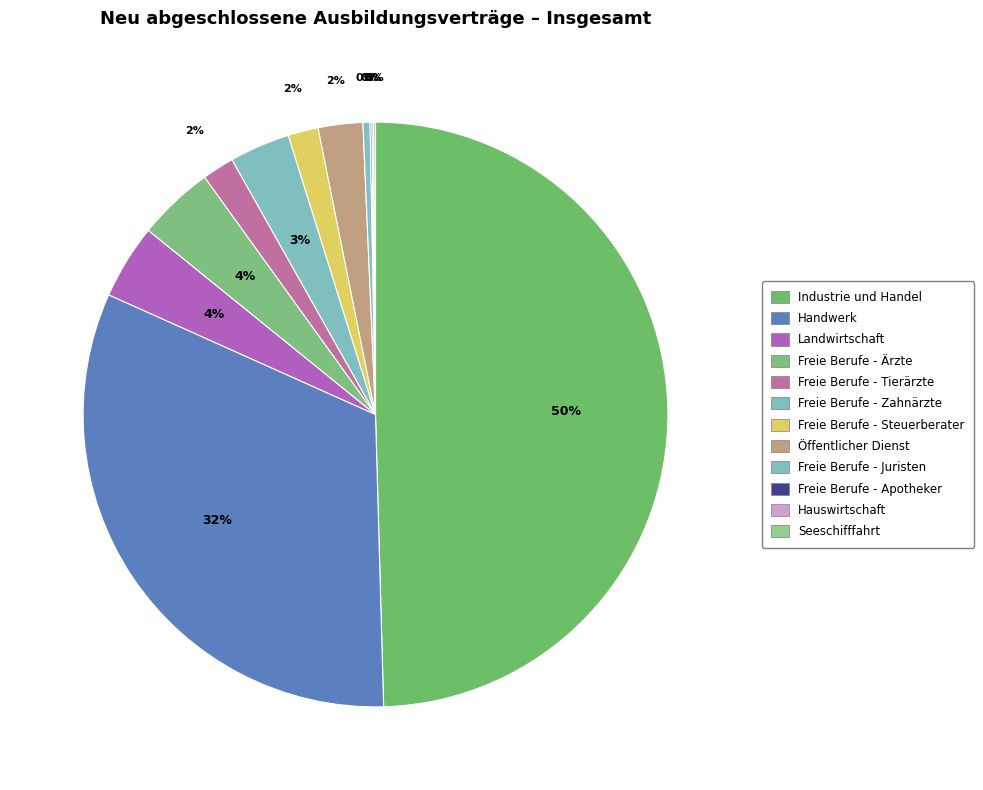

What is the change in value from Freie Berufe - Zahnärzte to Freie Berufe - Apotheker?

-99